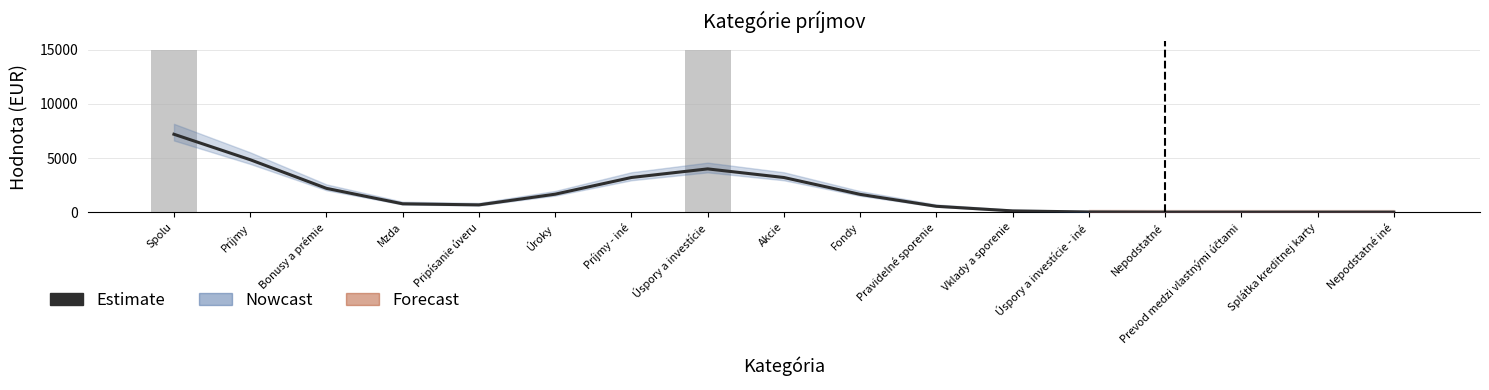

Which category has the highest value across all series?

Spolu